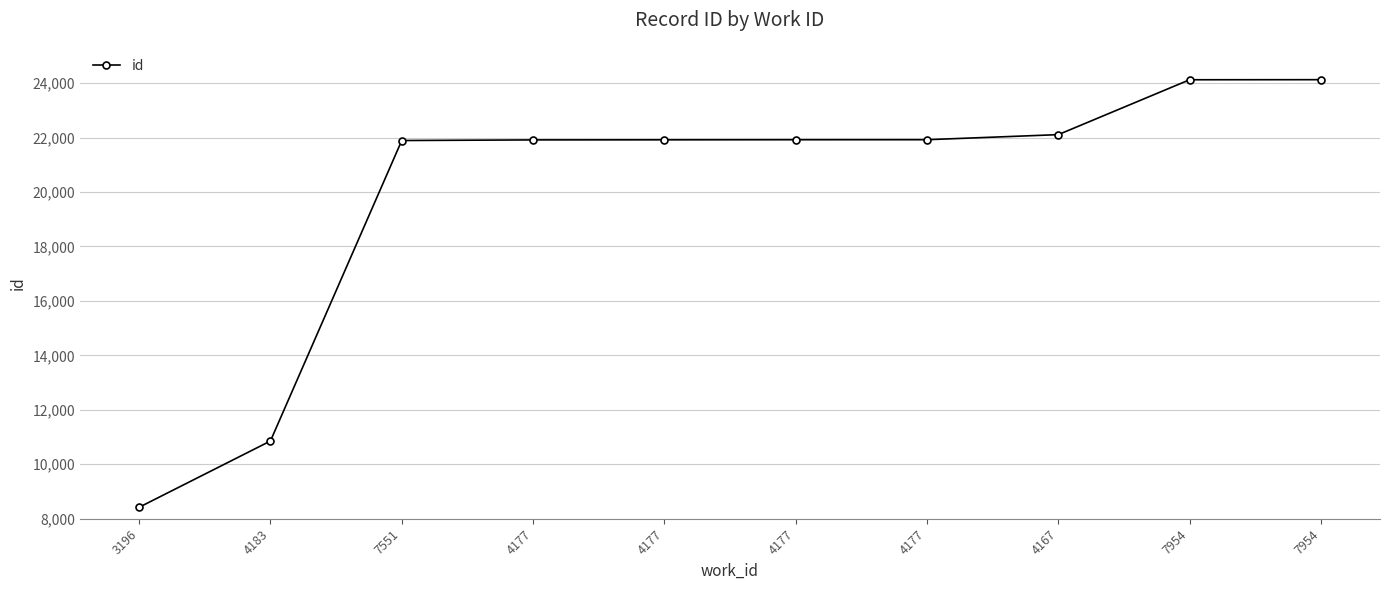

How many lines are shown in the chart?

1